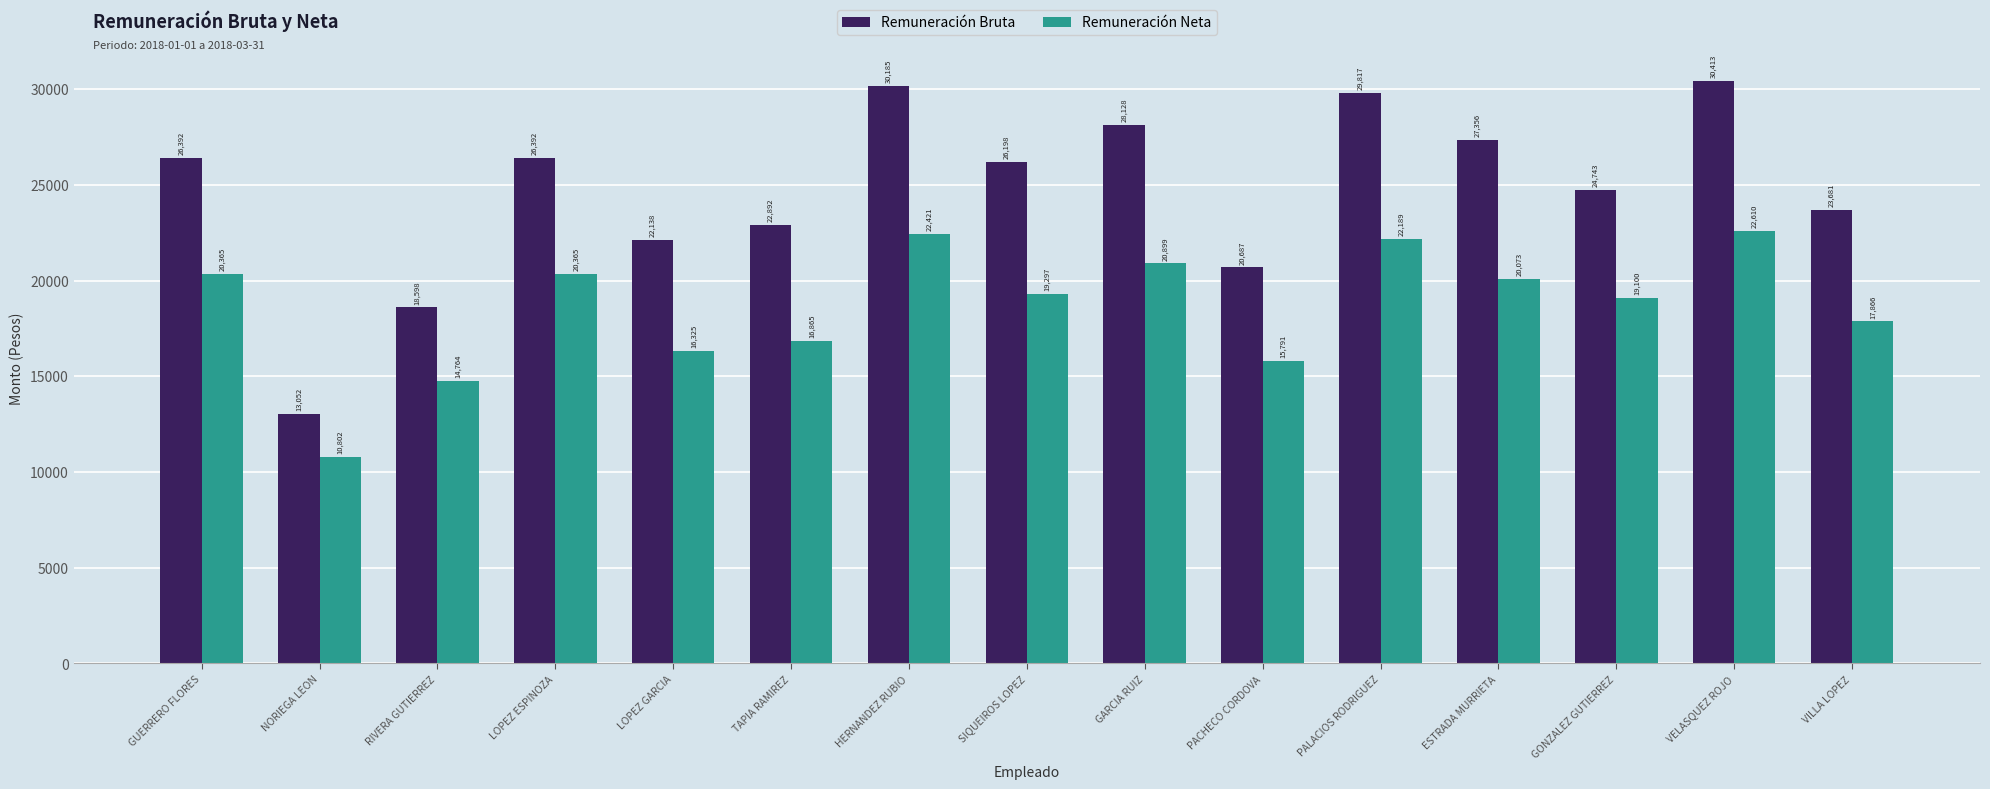

Is it true that Remuneración Bruta equals 13057.7 at VELASQUEZ ROJO?

False